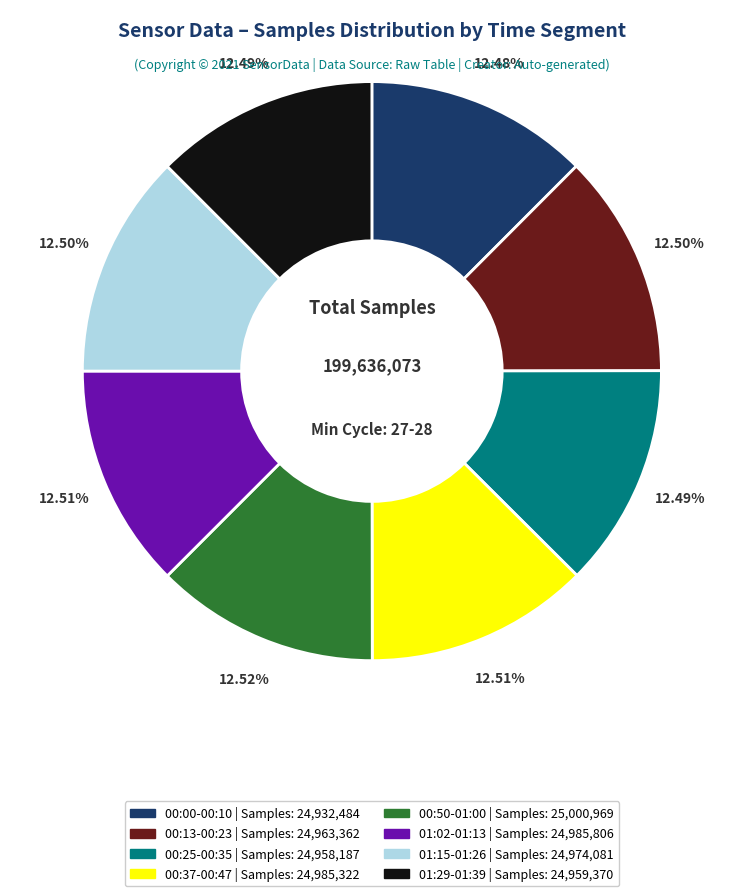

Is there a majority slice in this chart?

No